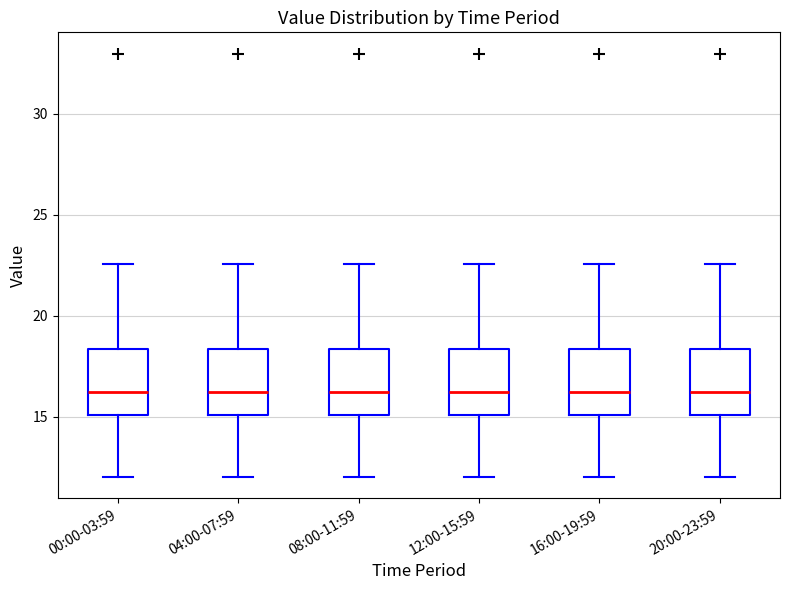

Reading left to right, read every box against the y-axis: the position of its median line, the range the box covers, and the ends of its whiskers. The values are not printed on the chart, so give them approximately, as read against the axis.

00:00-03:59: median 16.0, box 15.0 to 18.5, whiskers 12.0 to 22.5
04:00-07:59: median 16.0, box 15.0 to 18.5, whiskers 12.0 to 22.5
08:00-11:59: median 16.0, box 15.0 to 18.5, whiskers 12.0 to 22.5
12:00-15:59: median 16.0, box 15.0 to 18.5, whiskers 12.0 to 22.5
16:00-19:59: median 16.0, box 15.0 to 18.5, whiskers 12.0 to 22.5
20:00-23:59: median 16.0, box 15.0 to 18.5, whiskers 12.0 to 22.5